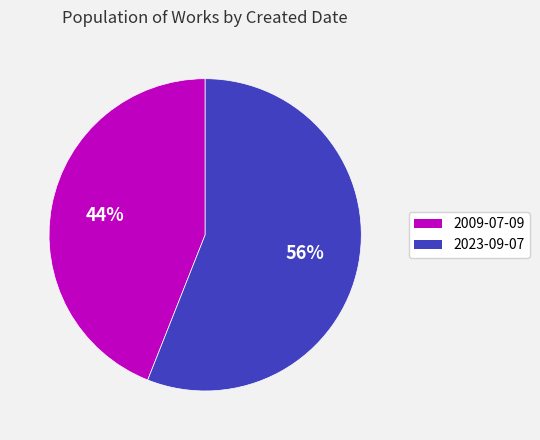

What percentage is the 2023-09-07 slice, to the nearest percent?

56%